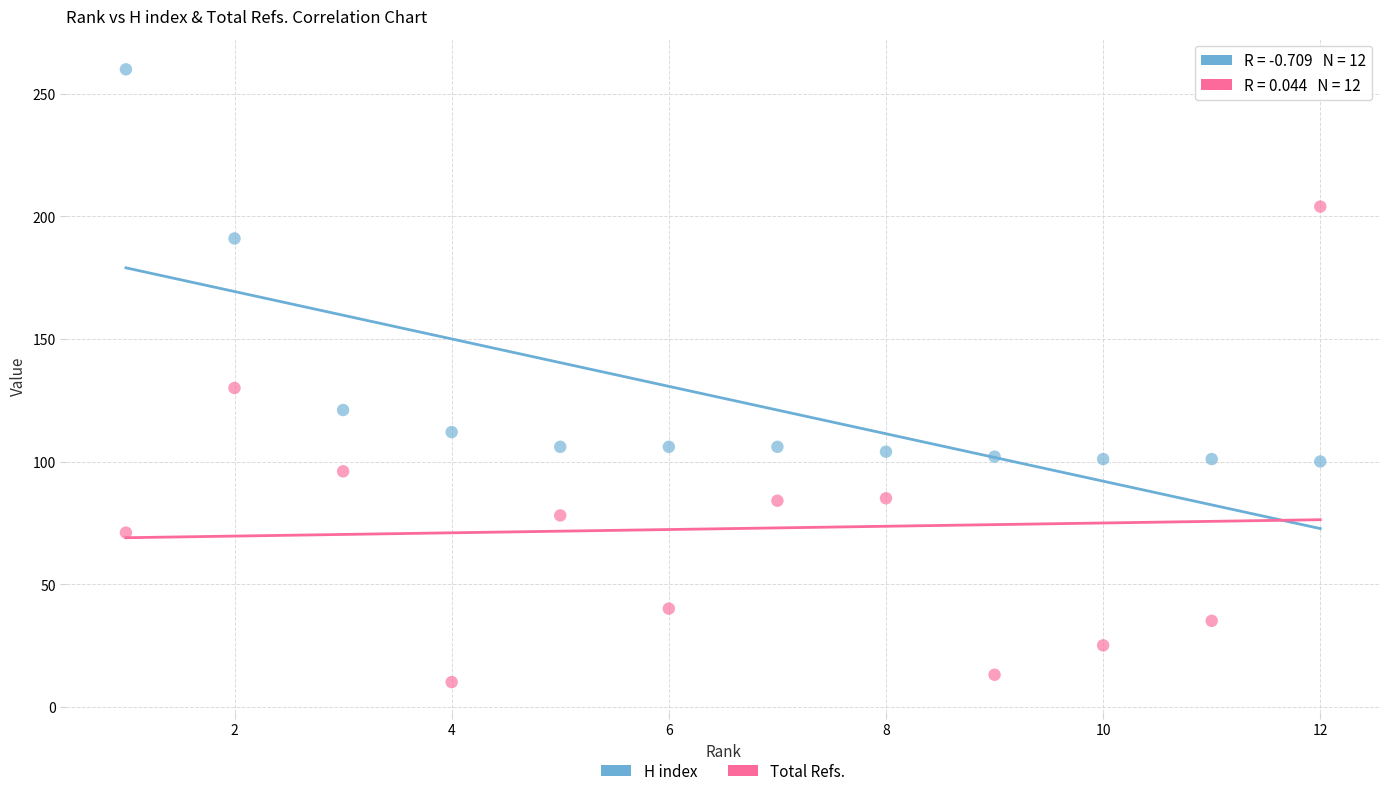

What are all the series names shown in the legend?

H index, Total Refs.